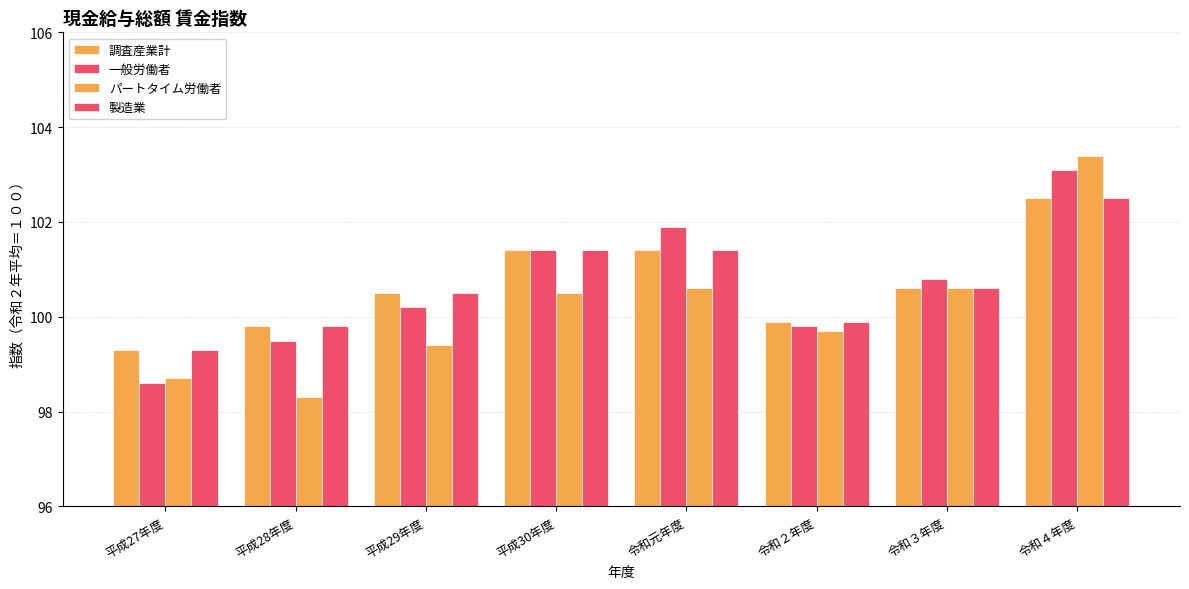

How many values in the 一般労働者 series are below 100?

3